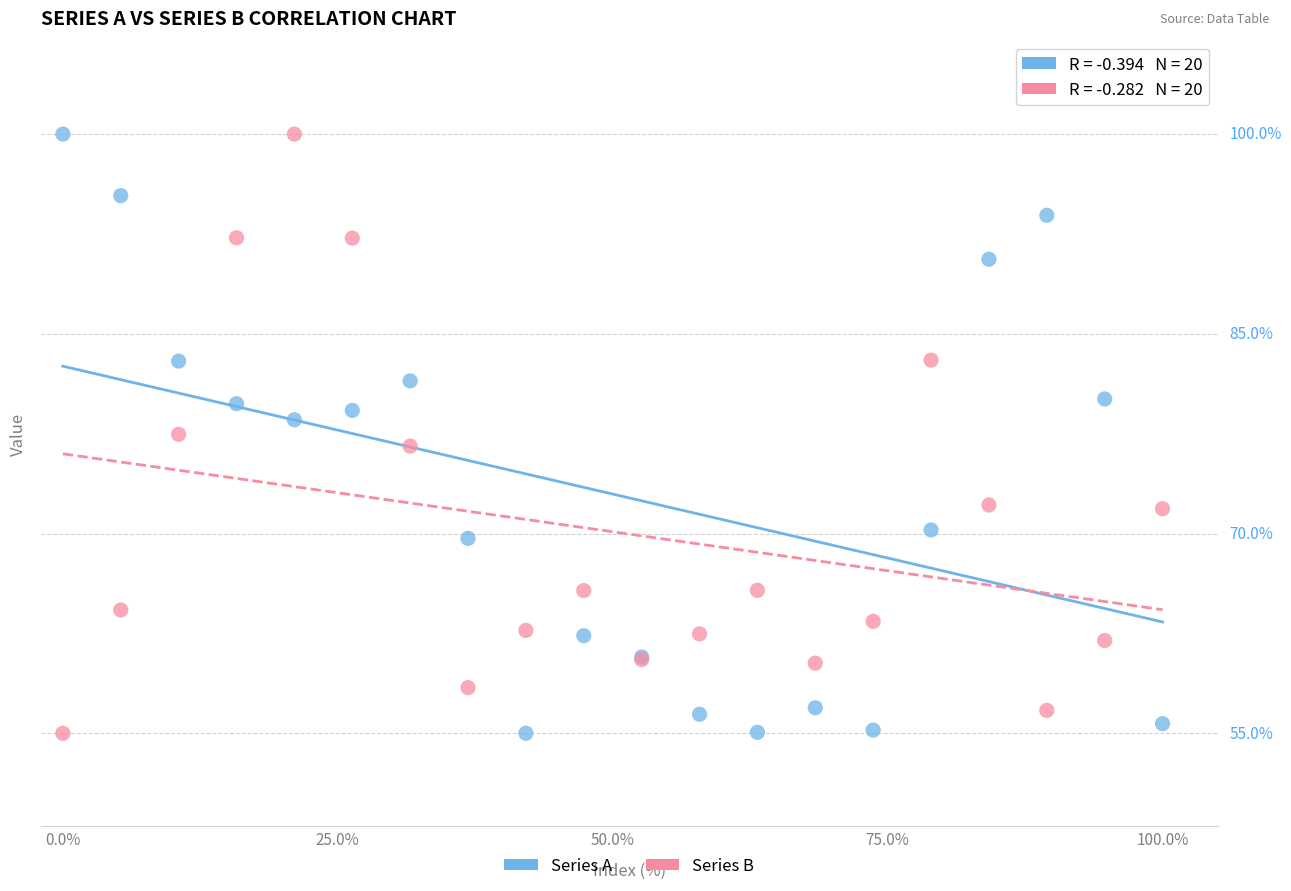

What are all the series names shown in the legend?

Series A, Series B